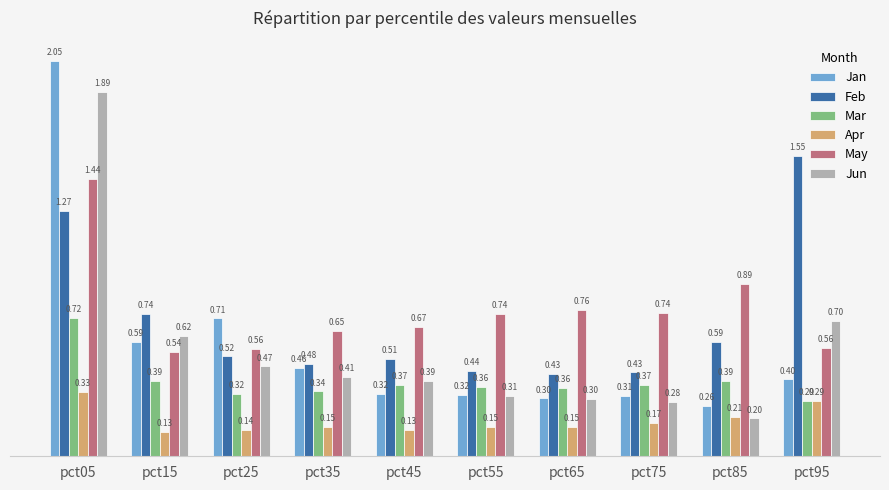

Does the chart contain stacked bars?

No